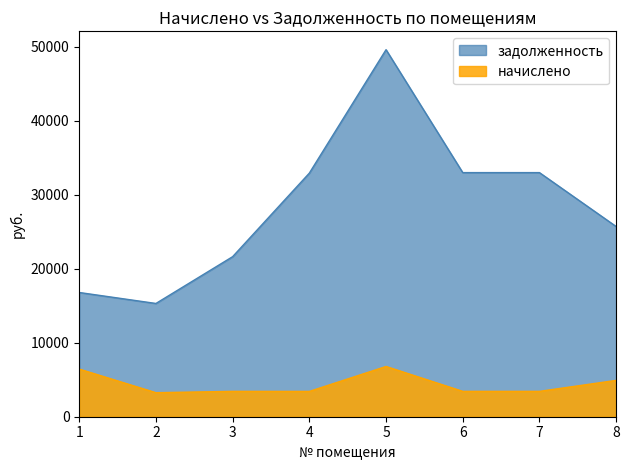

What is the greatest value displayed?

49587.9